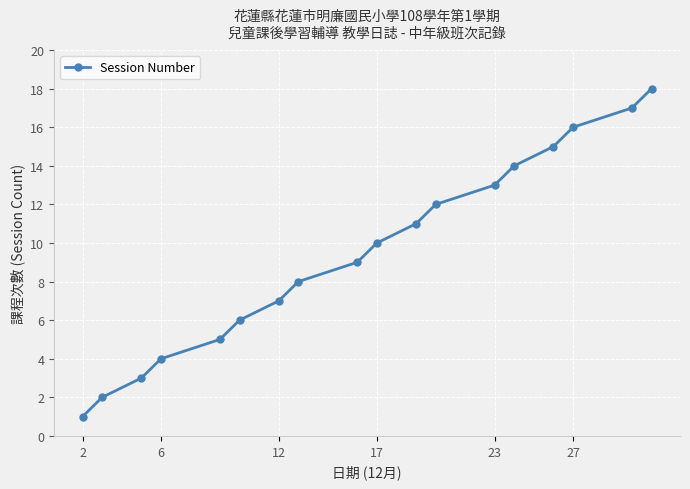

True or false: the data has more than 2 interior local peaks.

False